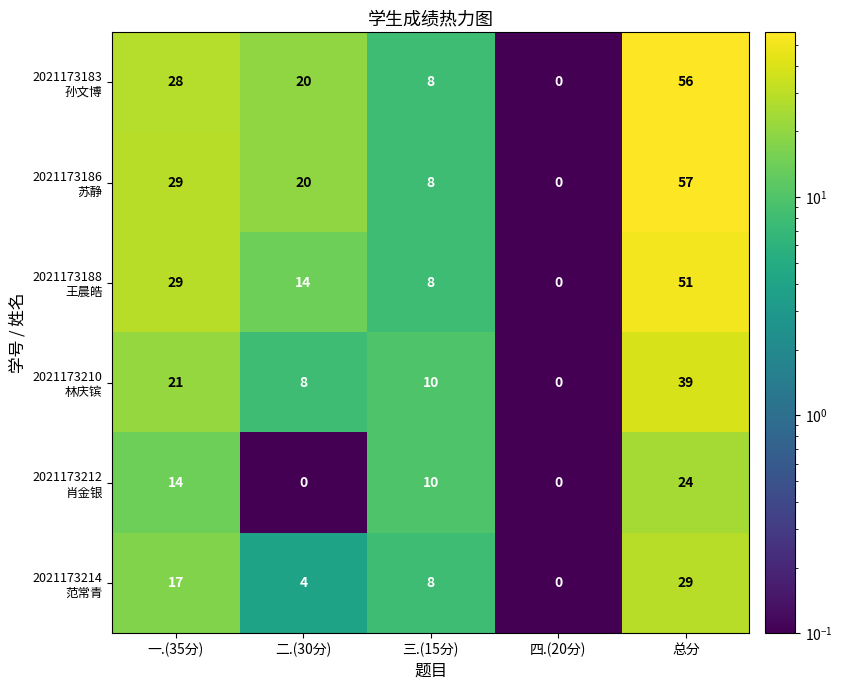

What is the spread (max minus min) of values at 二.(30分)?

20